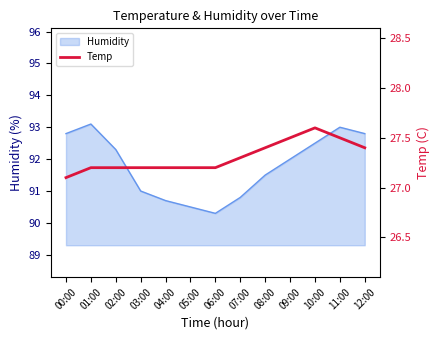

Approximately how many times larger is the value at 07:00 compared to 02:00?

1.0